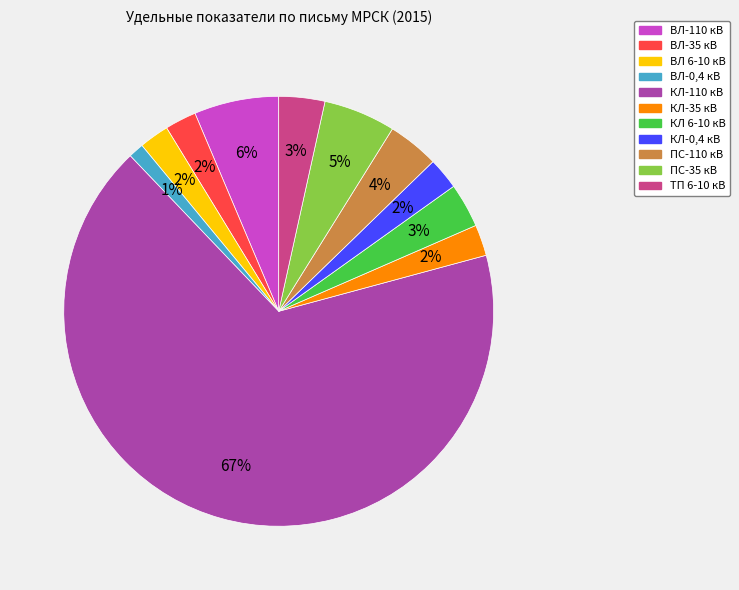

To the nearest percent, what percentage of the pie is КЛ-35 кВ?

2%